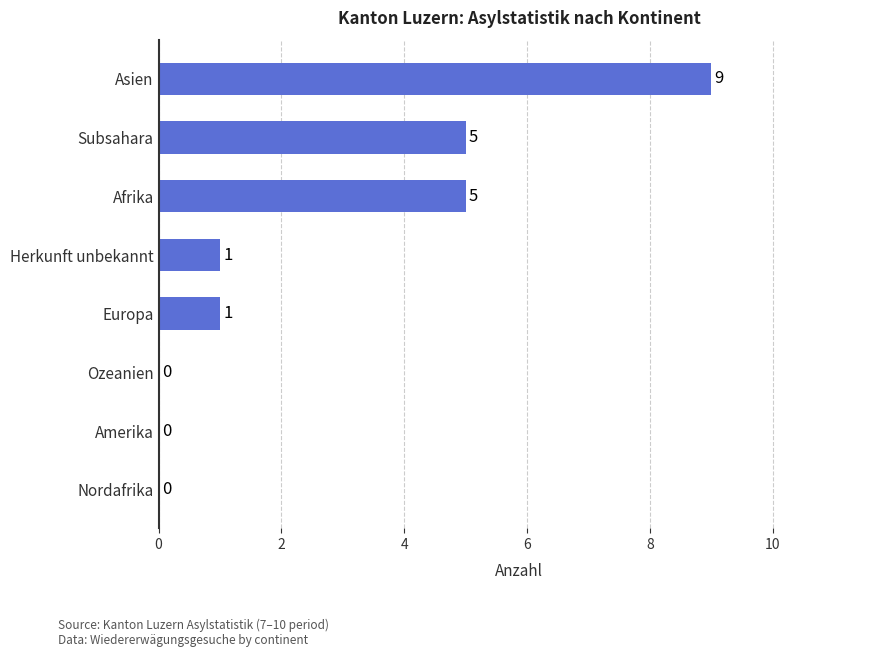

Are the bars horizontal?

Yes